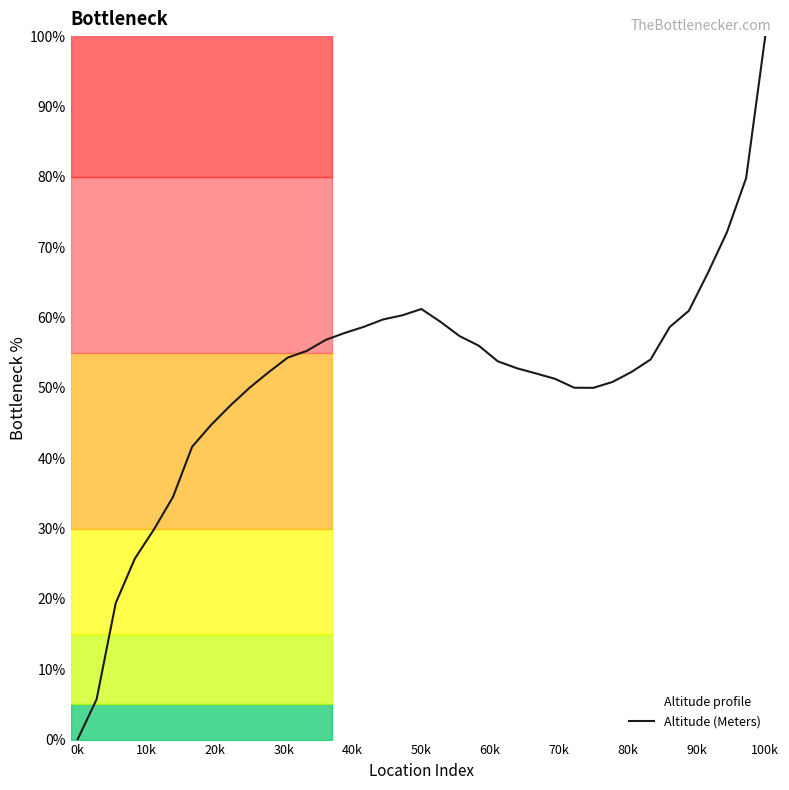

Which category has the highest value in the Altitude (Meters) series?

100k